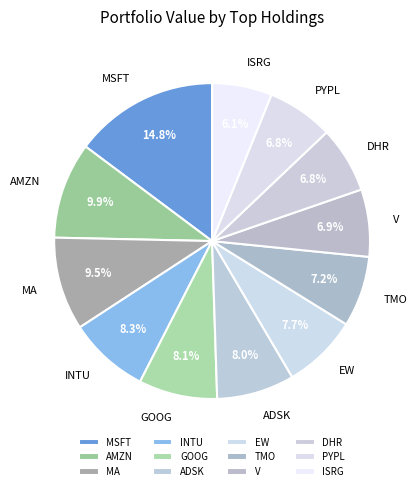

What portion of the pie excludes ADSK?

92.0%